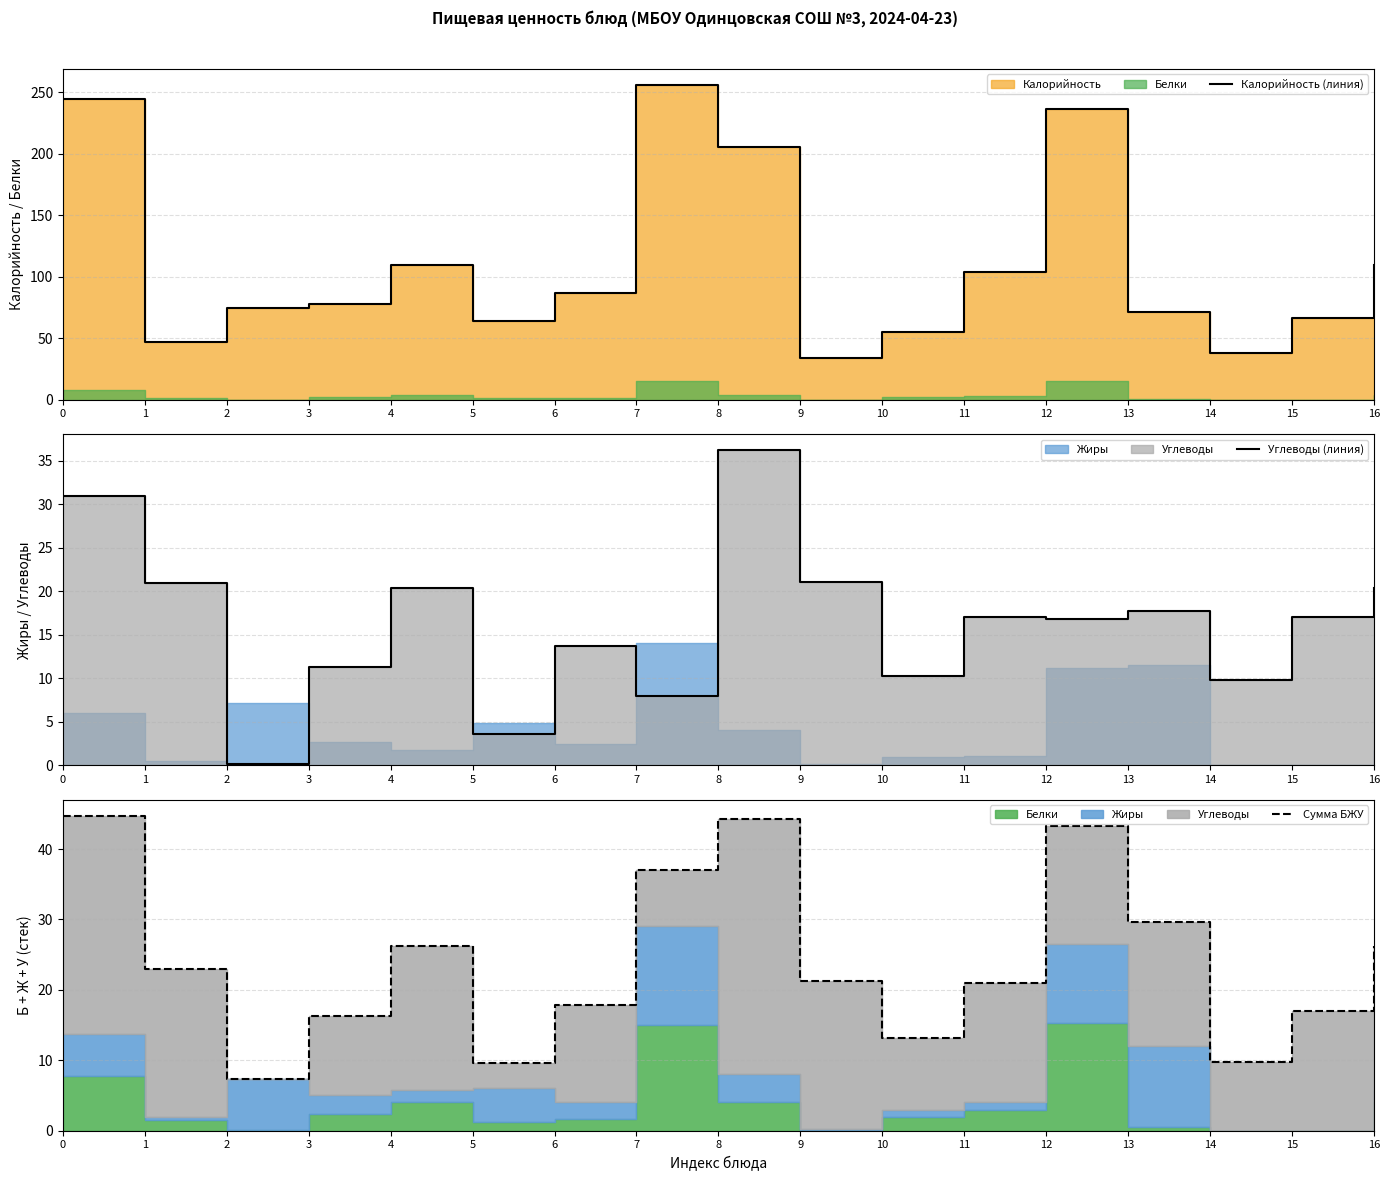

What is the approximate value of Углеводы (линия) at 8?

36.2